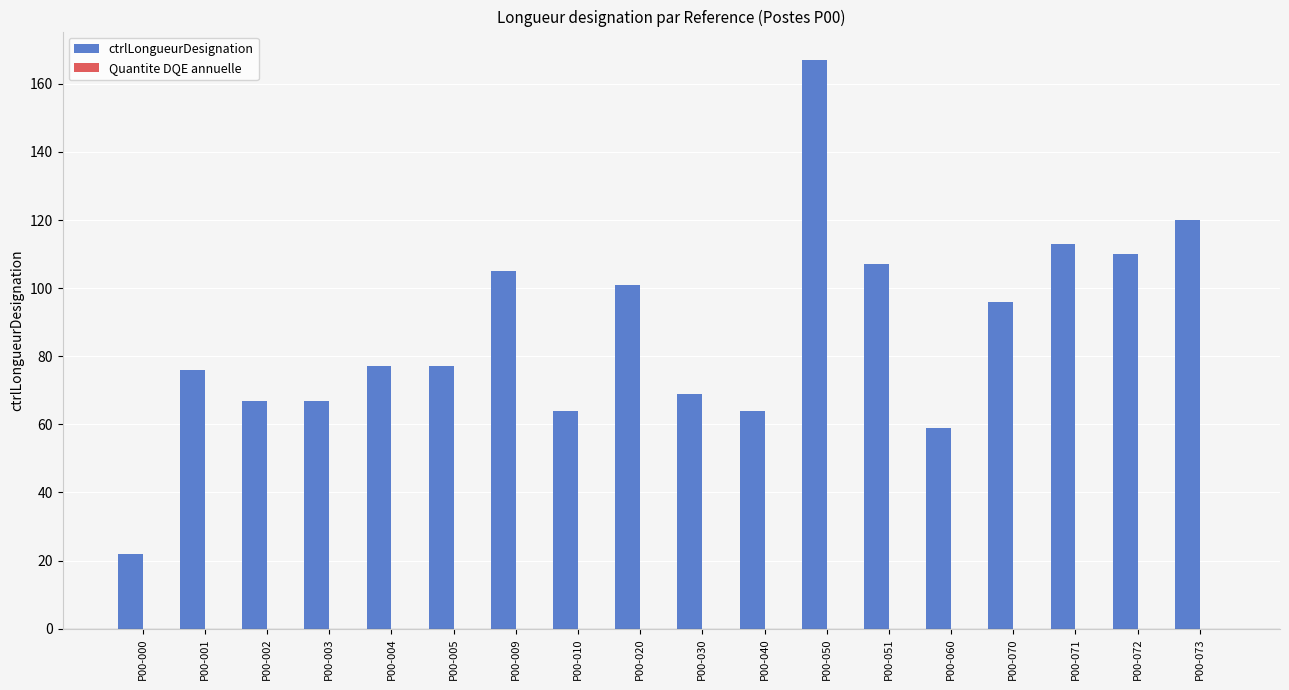

Between P00-070 and P00-009, which is larger?

P00-009